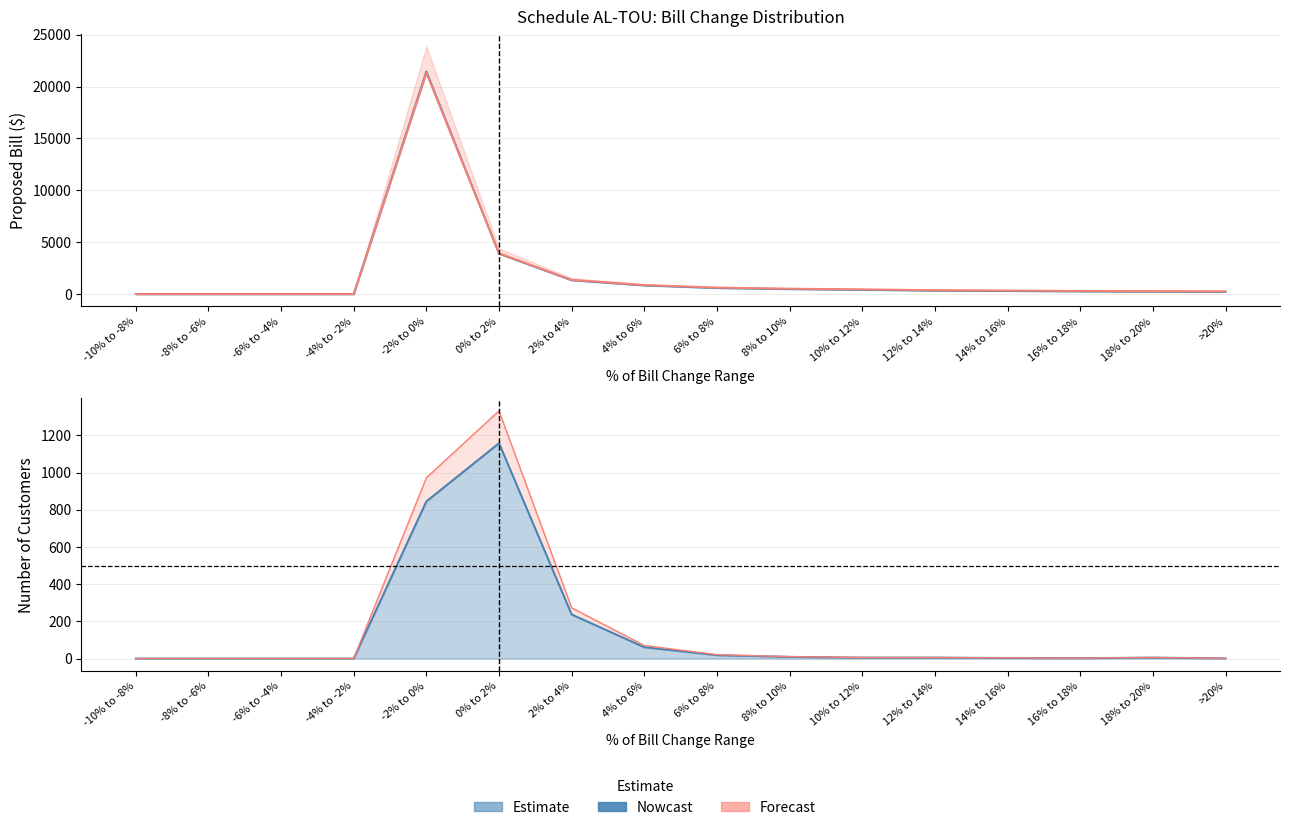

Which series has the largest total across all categories?

2019 GRC Phase 2 Proposed Year 2 ($)